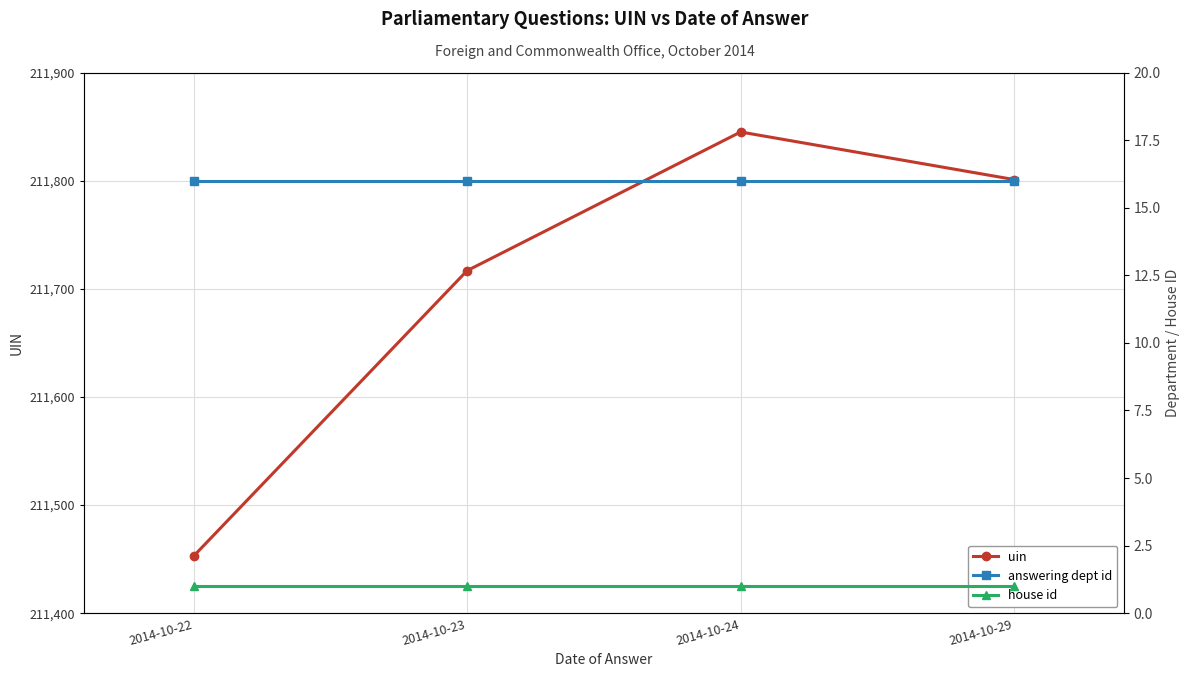

What is the approximate value of house id at 2014-10-29?

1.0